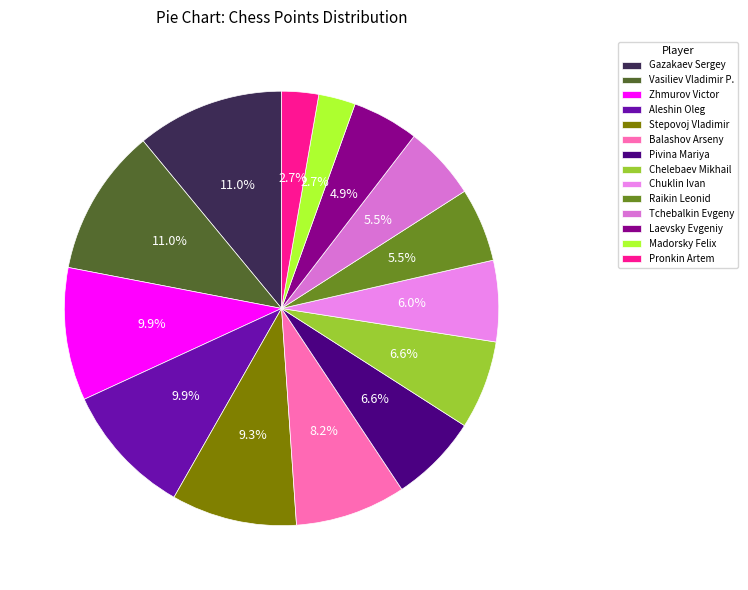

True or false: Pivina Mariya accounts for 16% of the total.

False